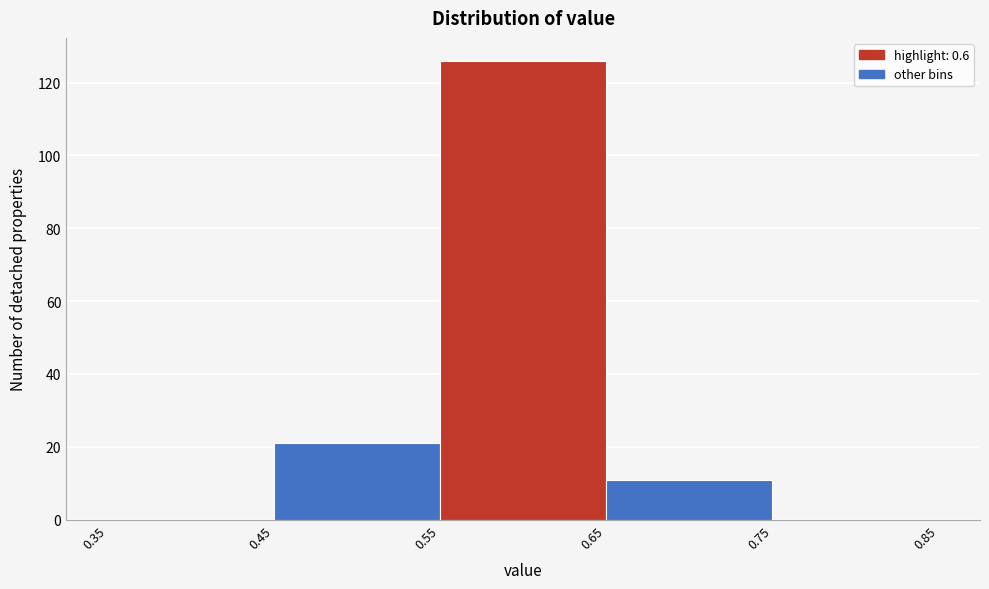

Reading left to right, transcribe this chart: for each bar, give the range it covers on the x-axis and its height. The values are not printed on the chart, so give them approximately, as read against the axis.

0.35 to 0.45: 0
0.45 to 0.55: 22
0.55 to 0.65: 126
0.65 to 0.75: 12
0.75 to 0.85: 0